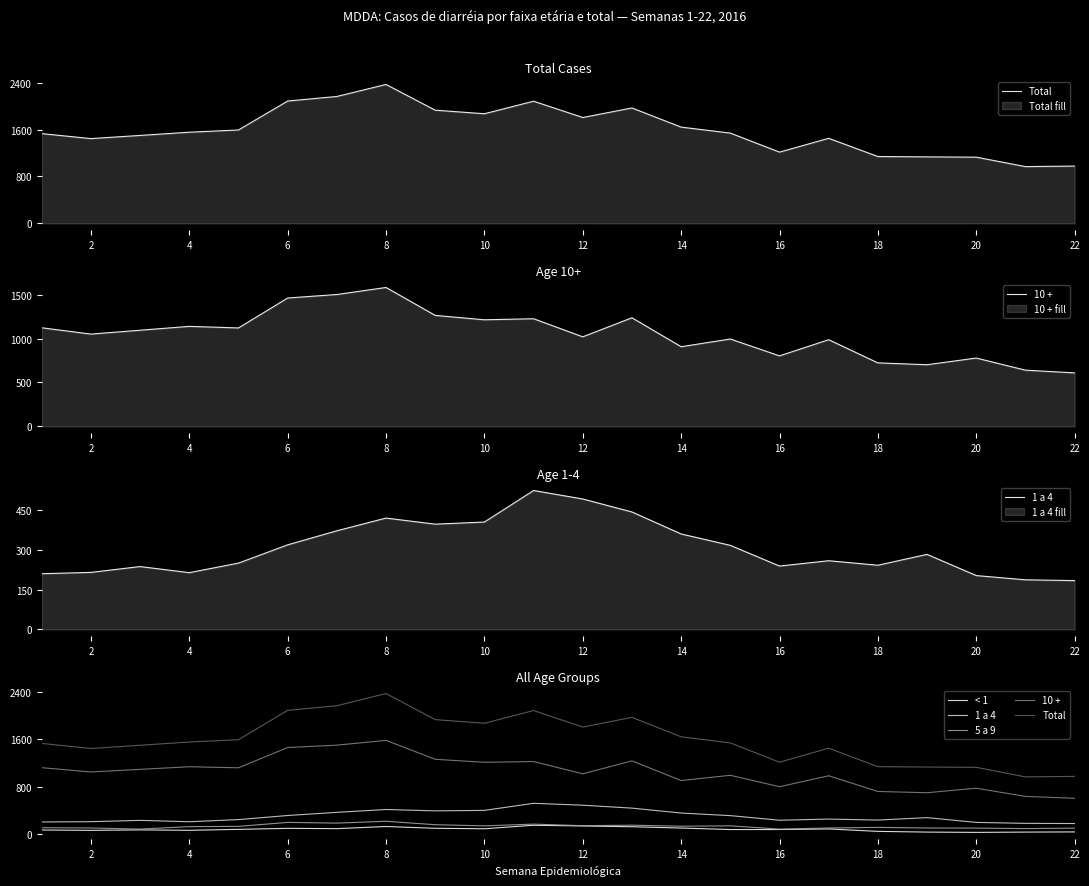

Which label corresponds to the smallest value in the chart?

20